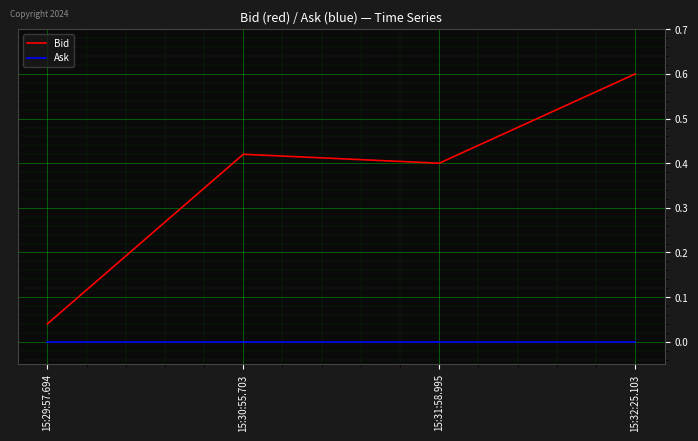

At 15:29:57.694, list the series in order from largest to smallest.

Bid, Ask